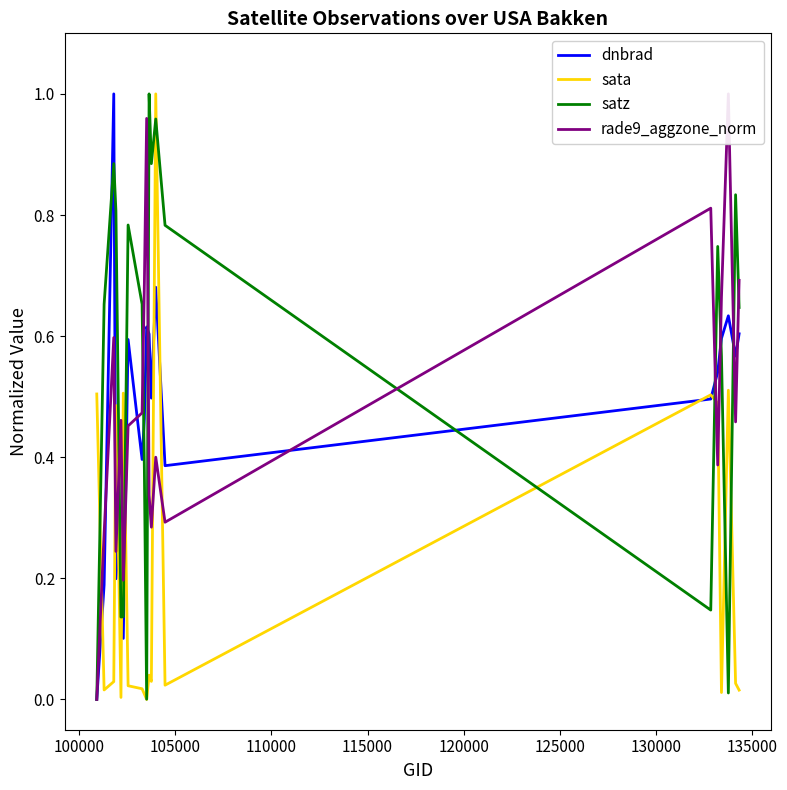

Which series has the widest spread of values?

dnbrad